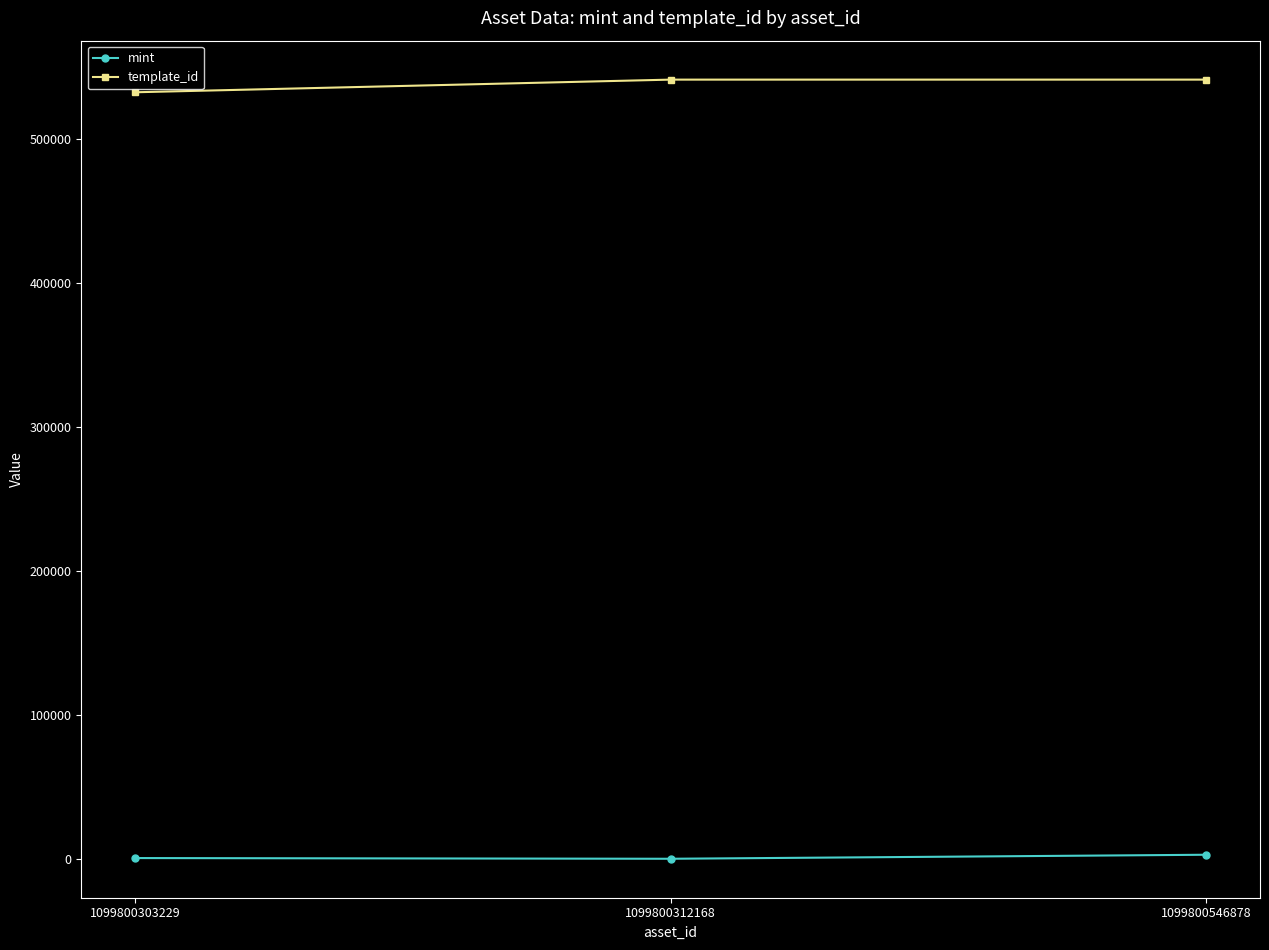

How many values in the mint series are below 776?

1